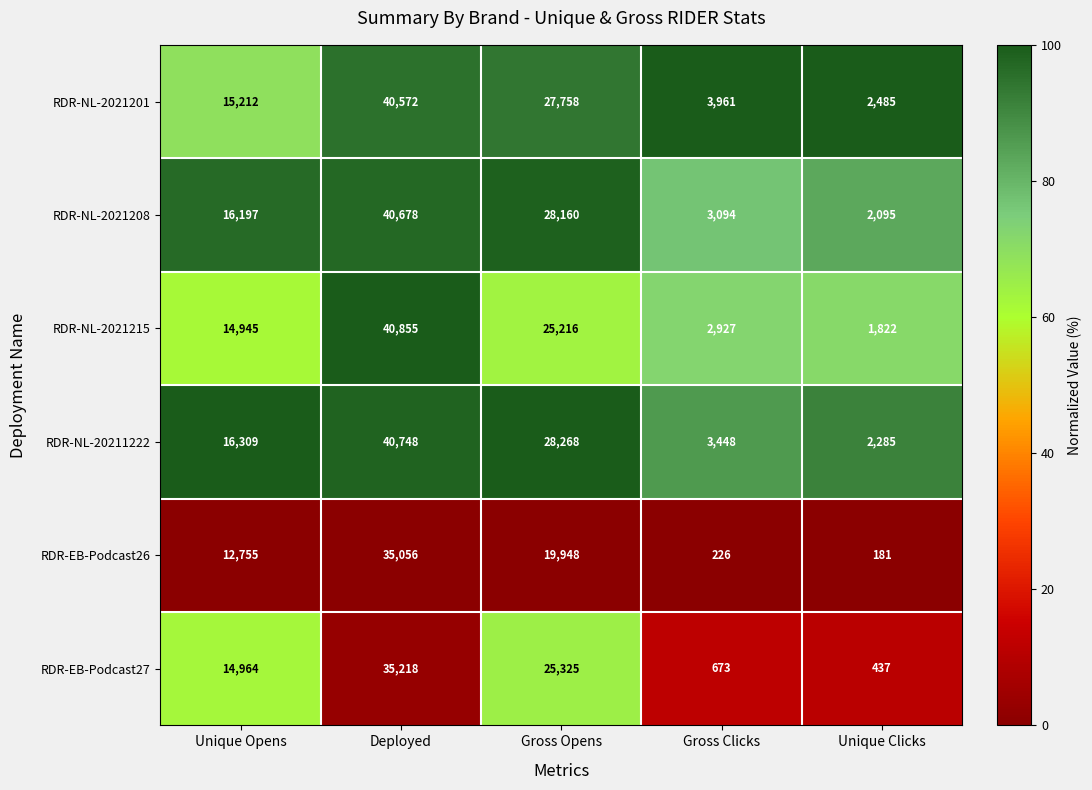

Reading right to left, transcribe all the data shown in this chart.

RDR-NL-2021201: 2485	3961	27758	40572	15212
RDR-NL-2021208: 2095	3094	28160	40678	16197
RDR-NL-2021215: 1822	2927	25216	40855	14945
RDR-NL-20211222: 2285	3448	28268	40748	16309
RDR-EB-Podcast26: 181	226	19948	35056	12755
RDR-EB-Podcast27: 437	673	25325	35218	14964